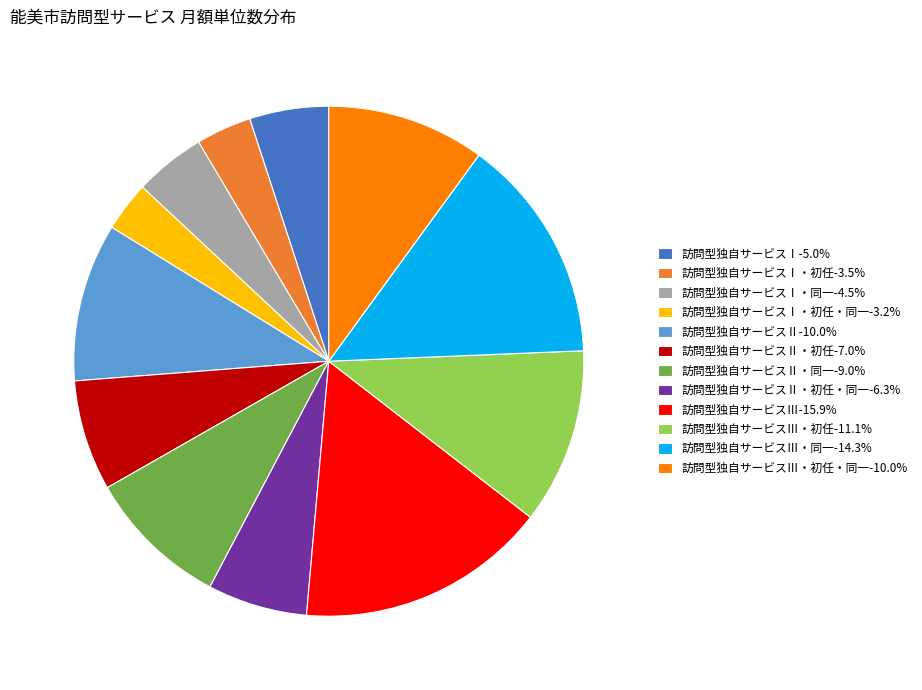

Do 訪問型独自サービスⅠ・初任・同一-3.2% and 訪問型独自サービスⅡ・同一-9.0% together represent more than half of the pie?

No